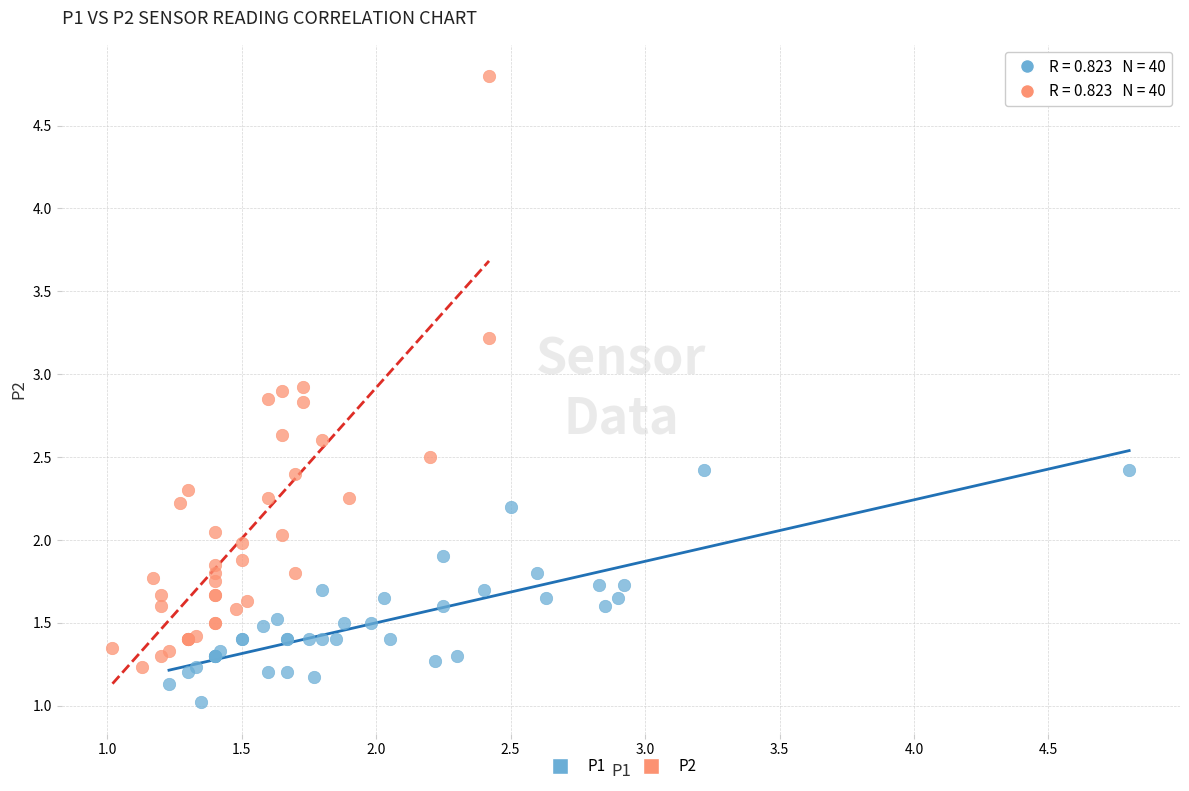

Which series reaches the minimum Y coordinate?

P1